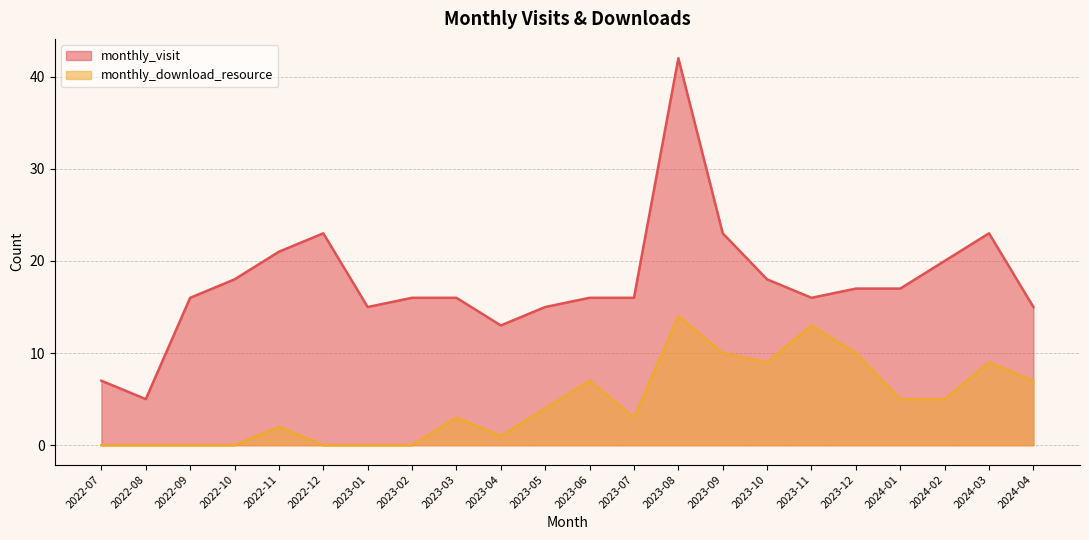

Which series has the largest total across all categories?

monthly_visit